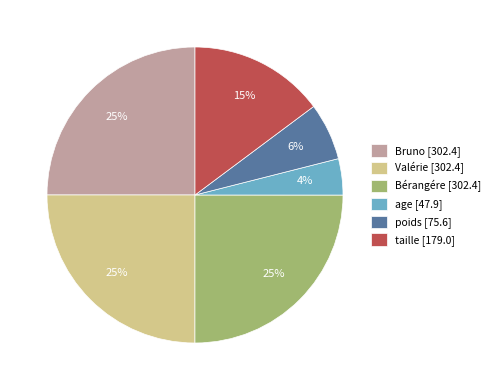

The Bruno slice represents 34% of the pie. True or false?

False